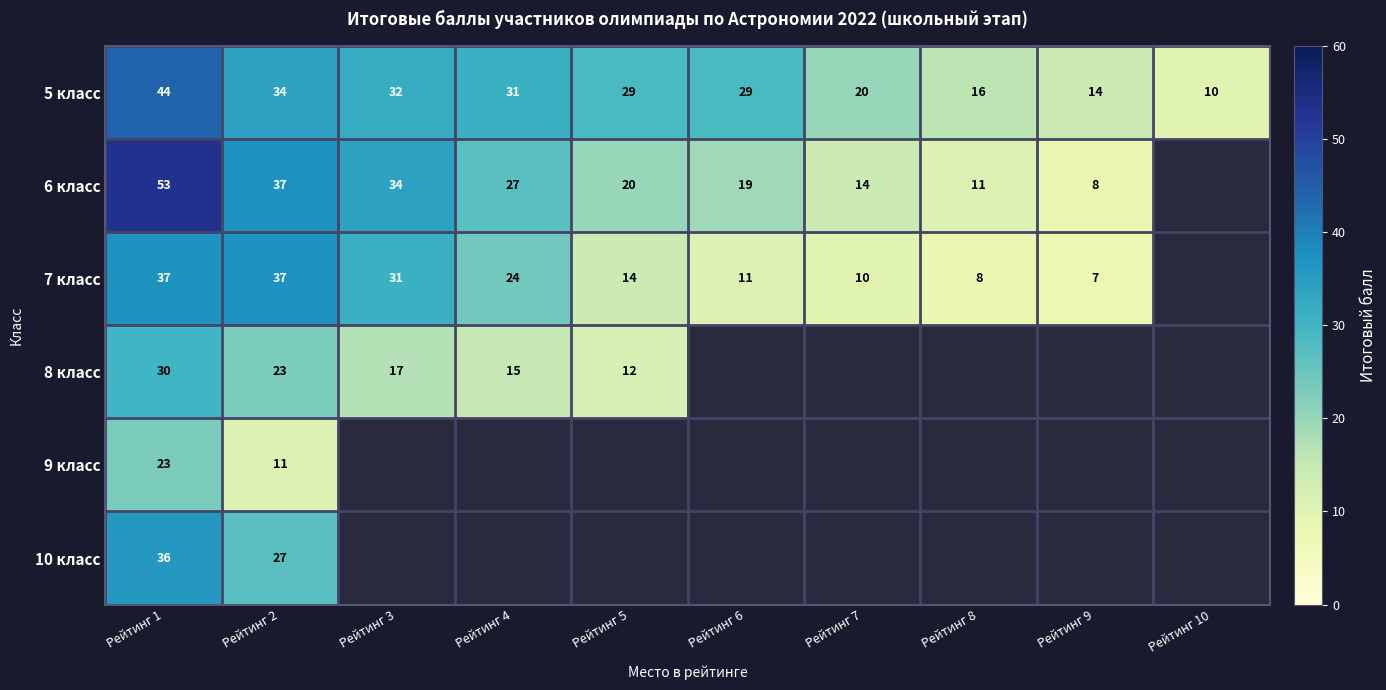

True or false: 6 класс has a value of 19 at Рейтинг 6.

True